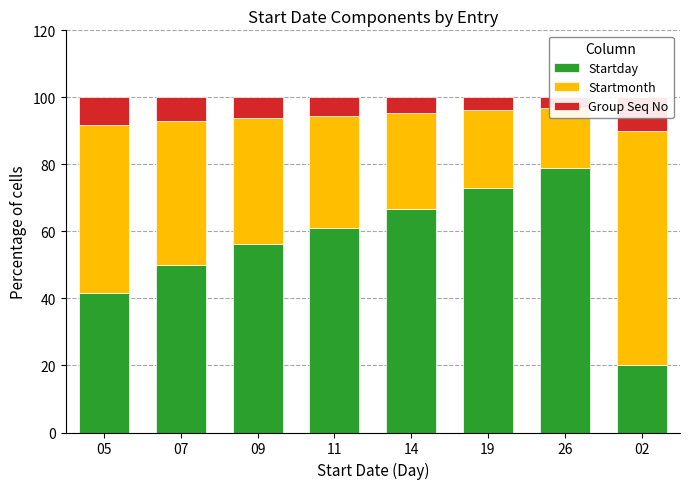

What is the value of the Startday bar at the 1st from the left?

41.7